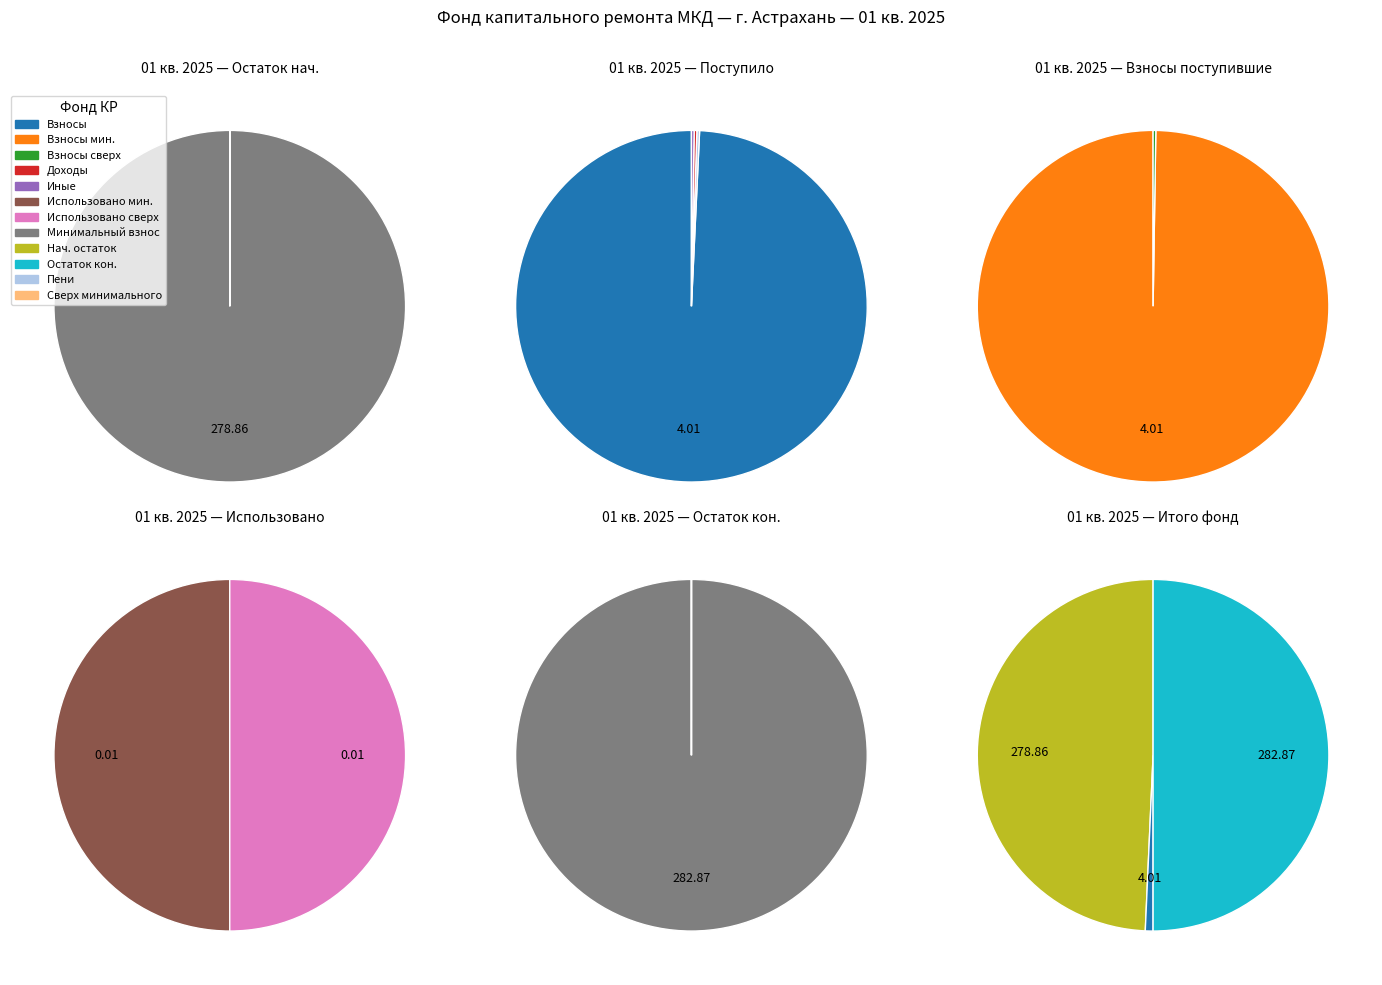

Between Остаток на начало and Доходов, which series saw the biggest shift?

за счет минимального взноса